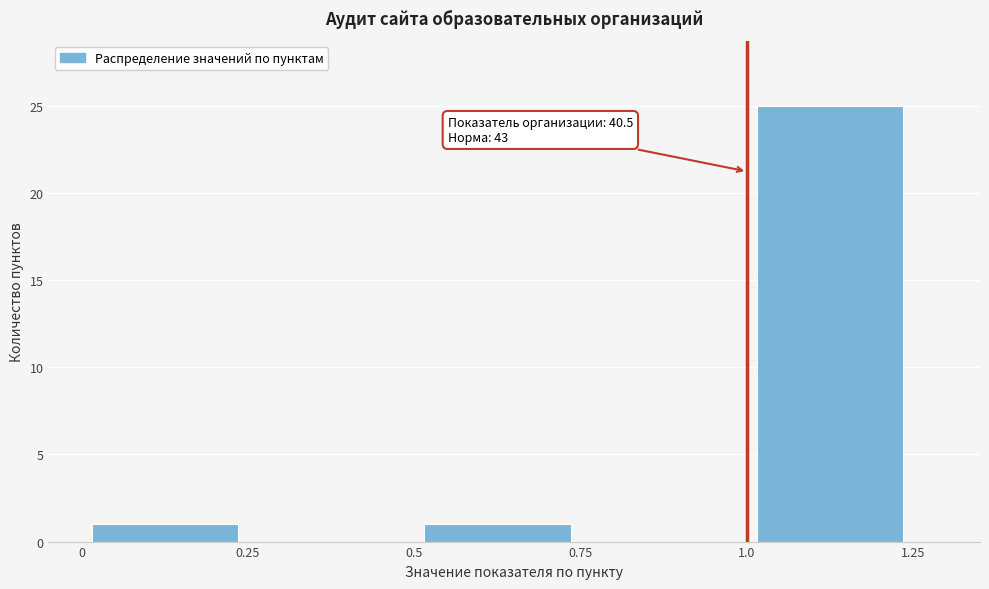

Which range on the x-axis has the tallest bar?

1.0 to 1.25